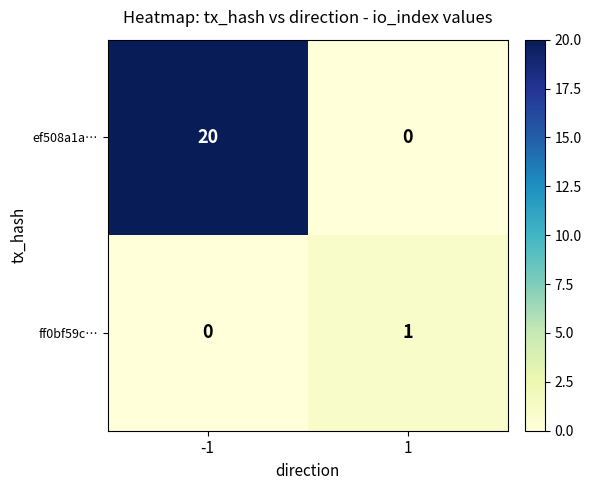

List the series in order of their overall mean, lowest first.

ff0bf59c…, ef508a1a…